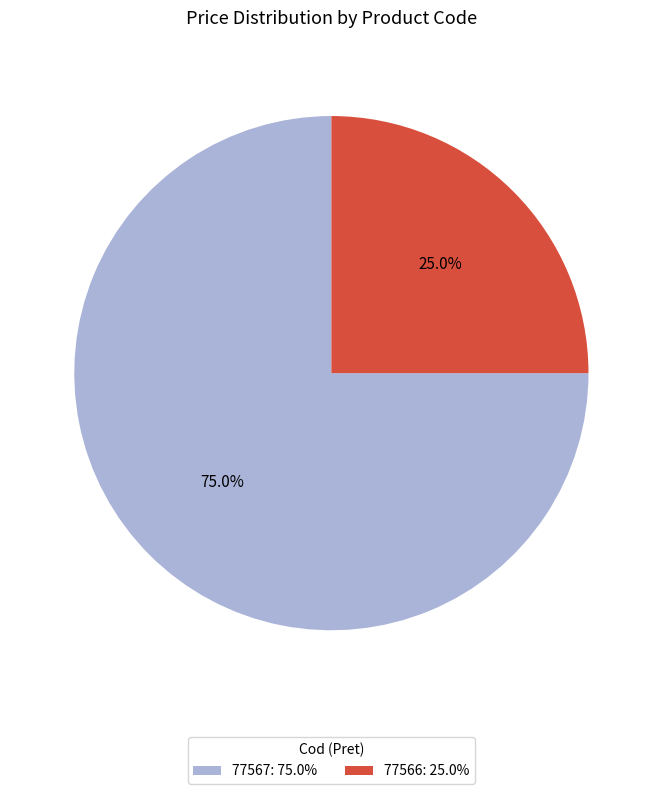

Which category has the smallest portion of the pie?

77566